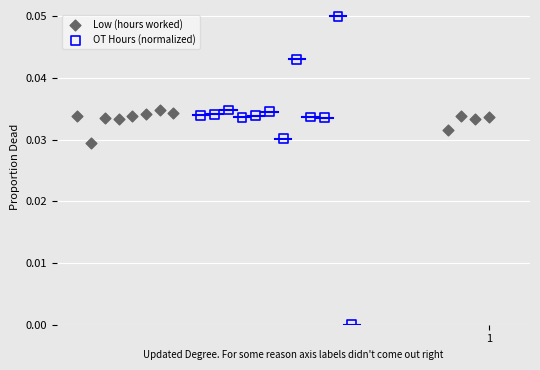

Which series contains the highest Y value?

OT Hours (normalized)